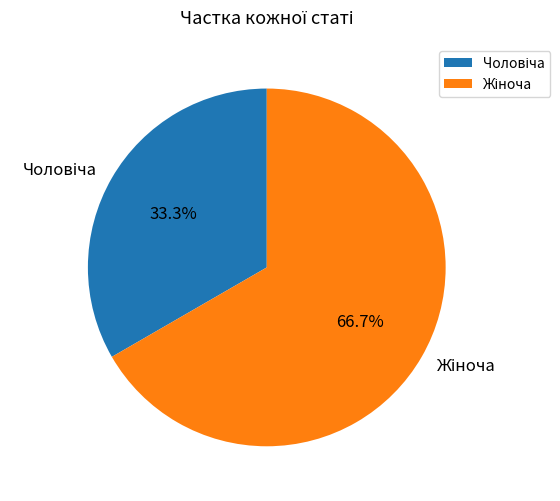

Is there a majority slice in this chart?

Yes